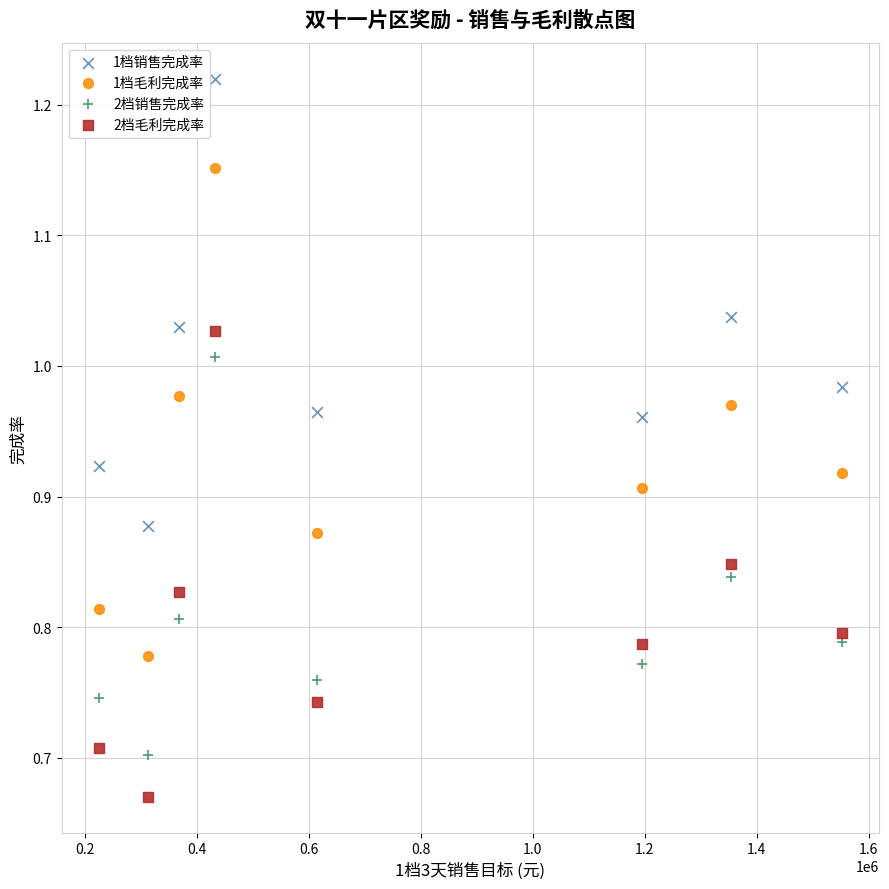

Which series reaches the maximum Y coordinate?

1档销售完成率